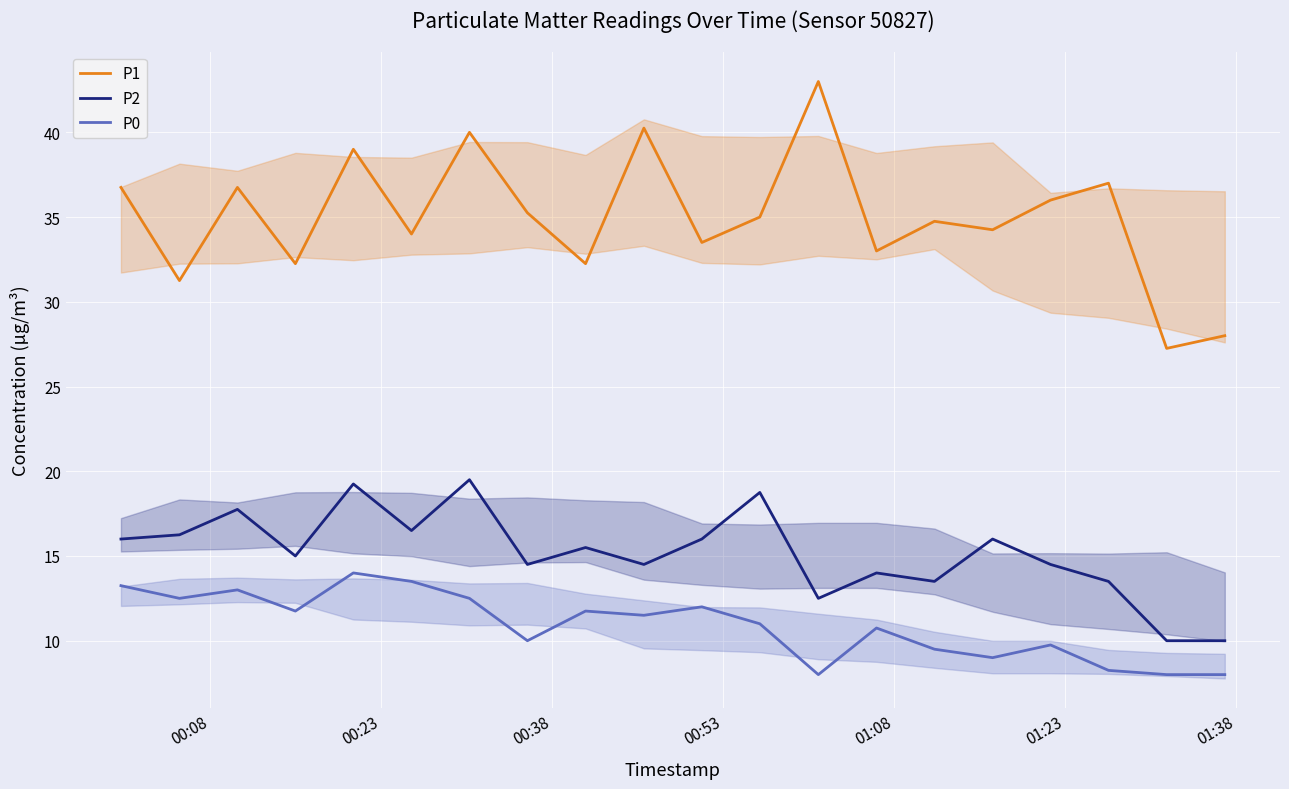

How many interior local valleys does the P0 series have?

6